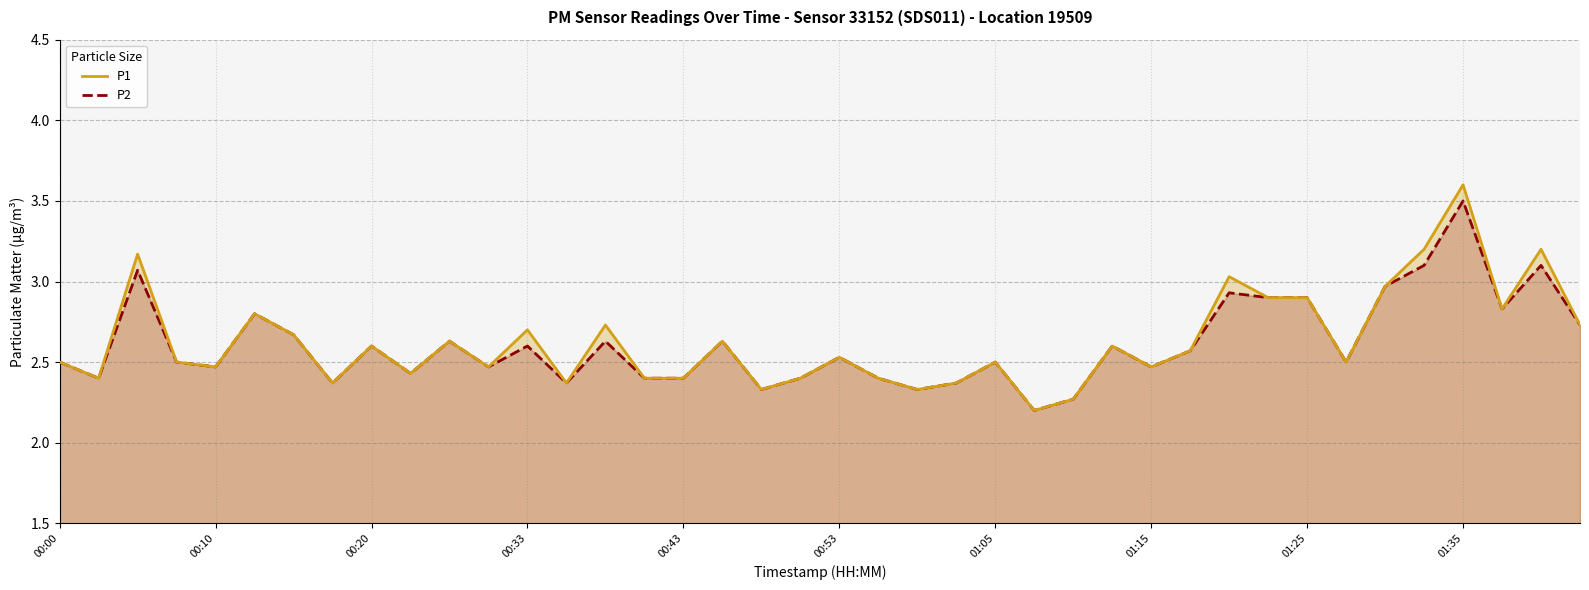

At which category is the sum across all series the highest?

01:35